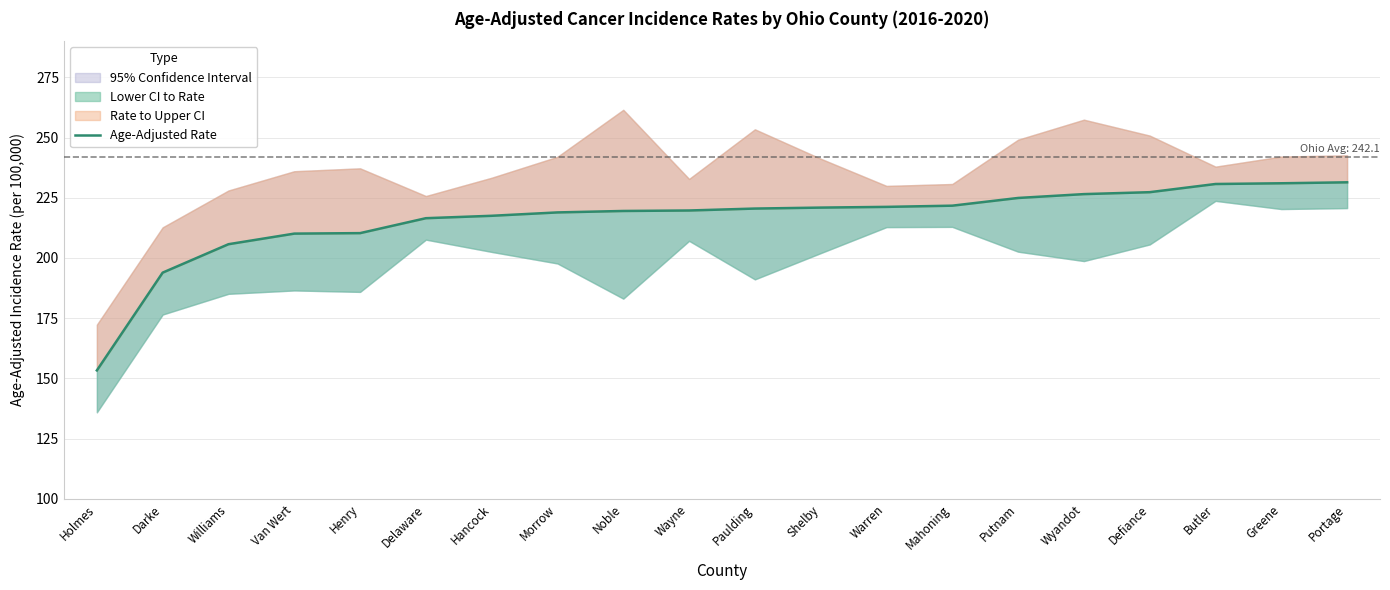

What is the label of the 15th point from the left?

Putnam